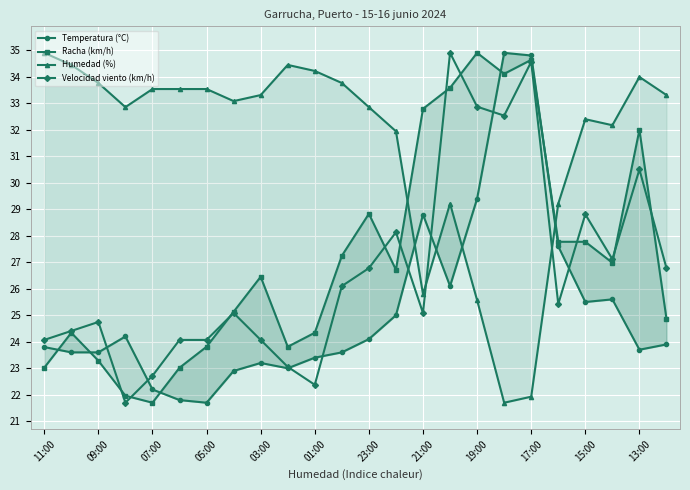

In Temperatura (°C), how many points are lower than both neighbors (excluding endpoints)?

5